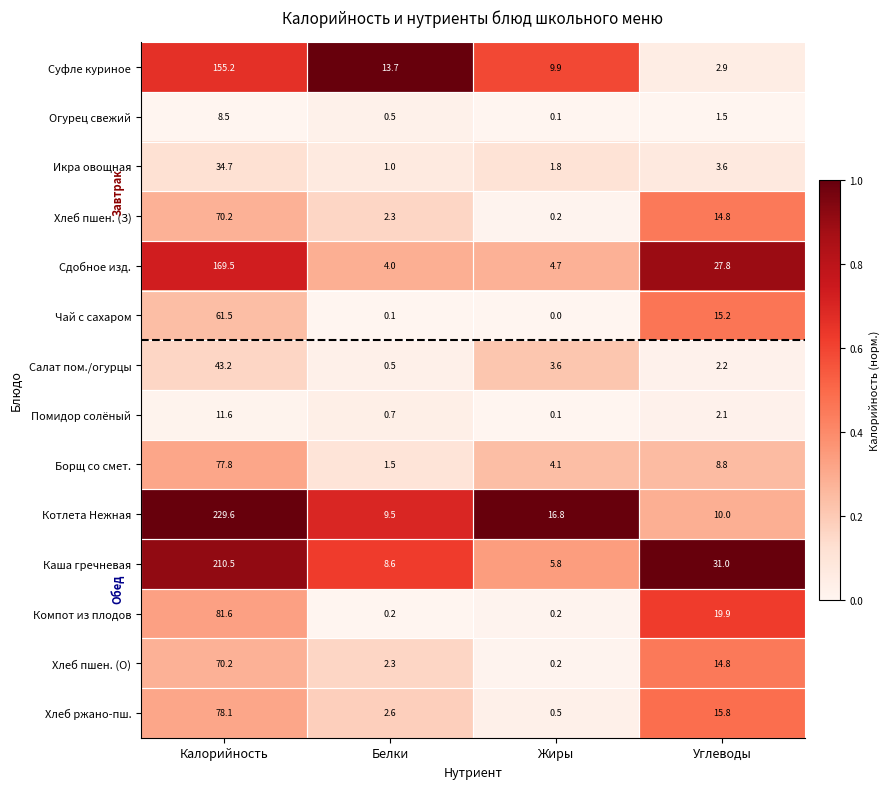

Is it true that Хлеб пшен. (З) equals 14.4 at Калорийность?

False